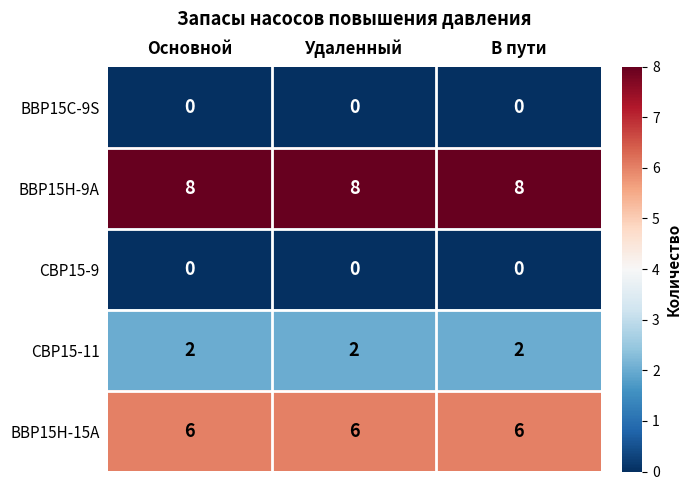

What is the sum of the CBP15-11 values at Основной and В пути?

4